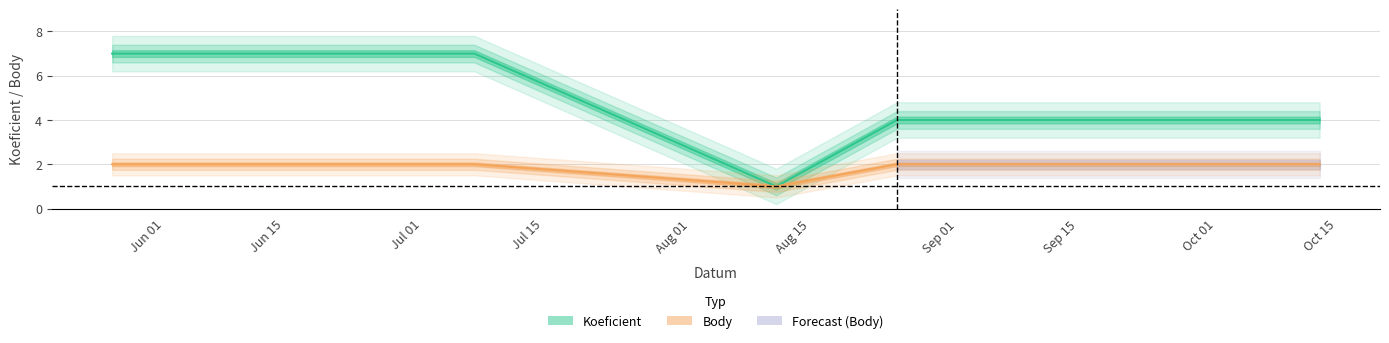

At which label does Koeficient first exceed 4?

2018-05-26